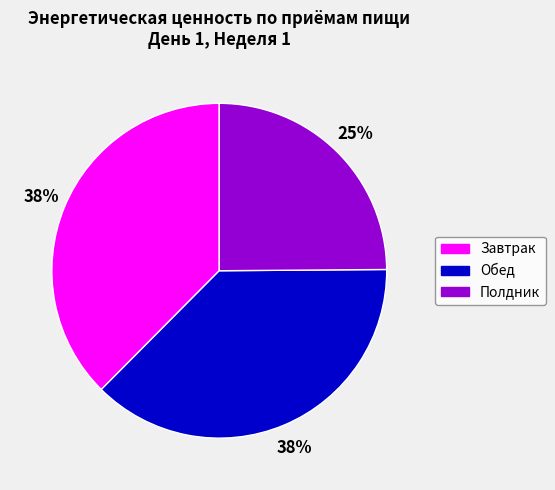

What is the smallest slice in the pie chart?

Полдник